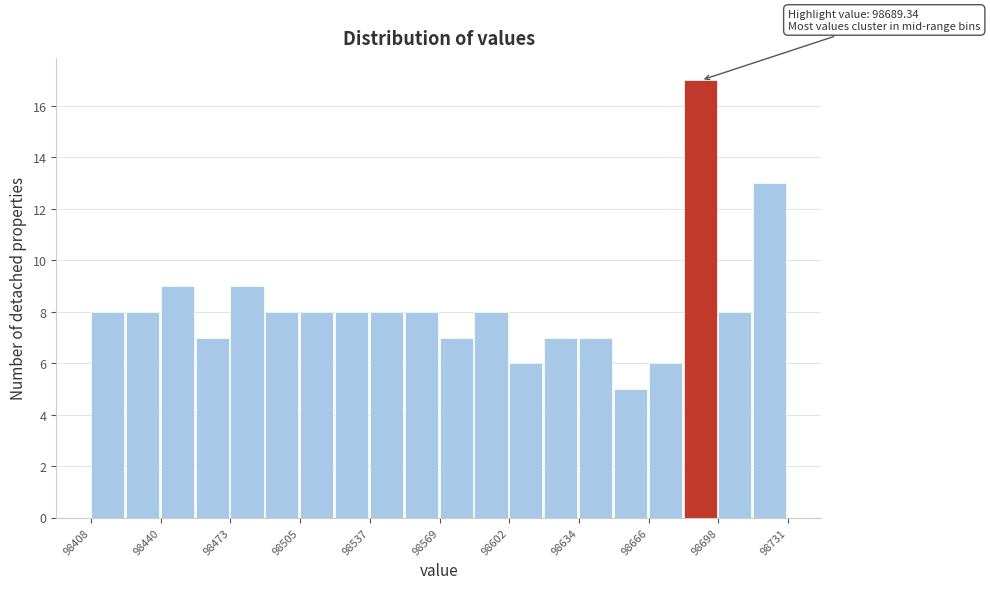

Around what value on the x-axis is the tallest bar? Give the approximate position of its centre, as read against the axis.

98690